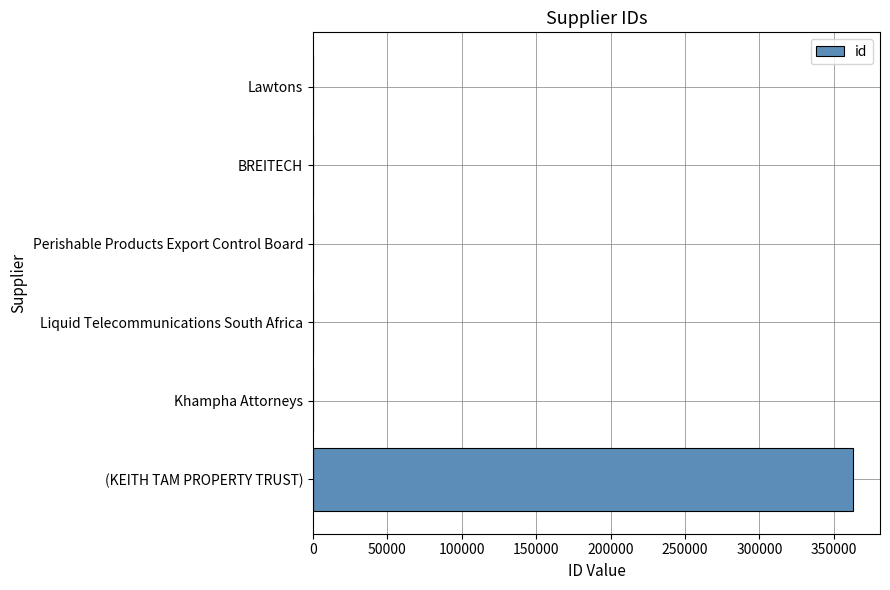

What is the change in value from (KEITH TAM PROPERTY TRUST) to Perishable Products Export Control Board?

-362850